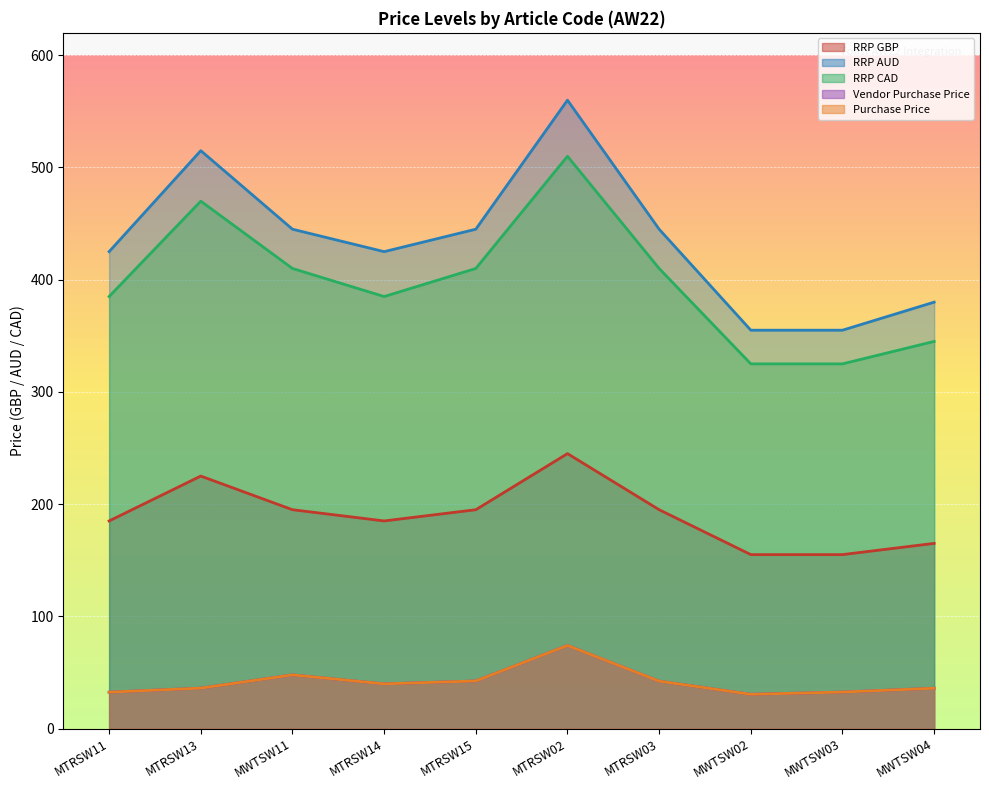

Where is the first local minimum for RRP AUD?

MTRSW14